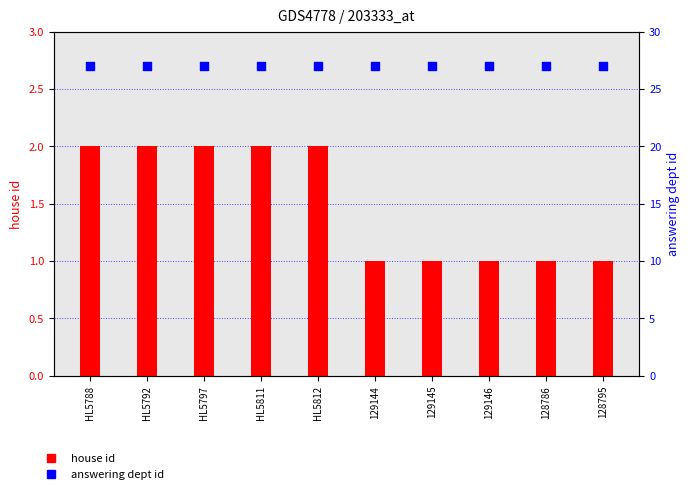

At how many categories does at least one series exceed 20?

10